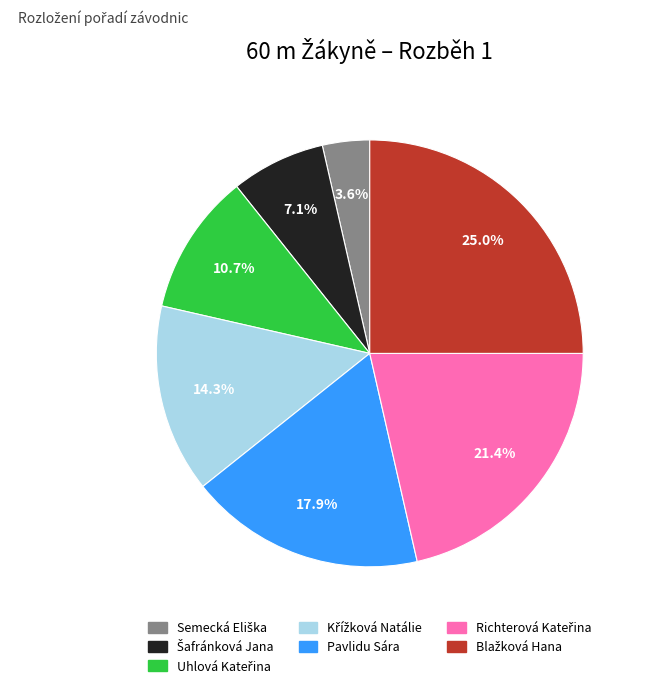

Is there a majority slice in this chart?

No